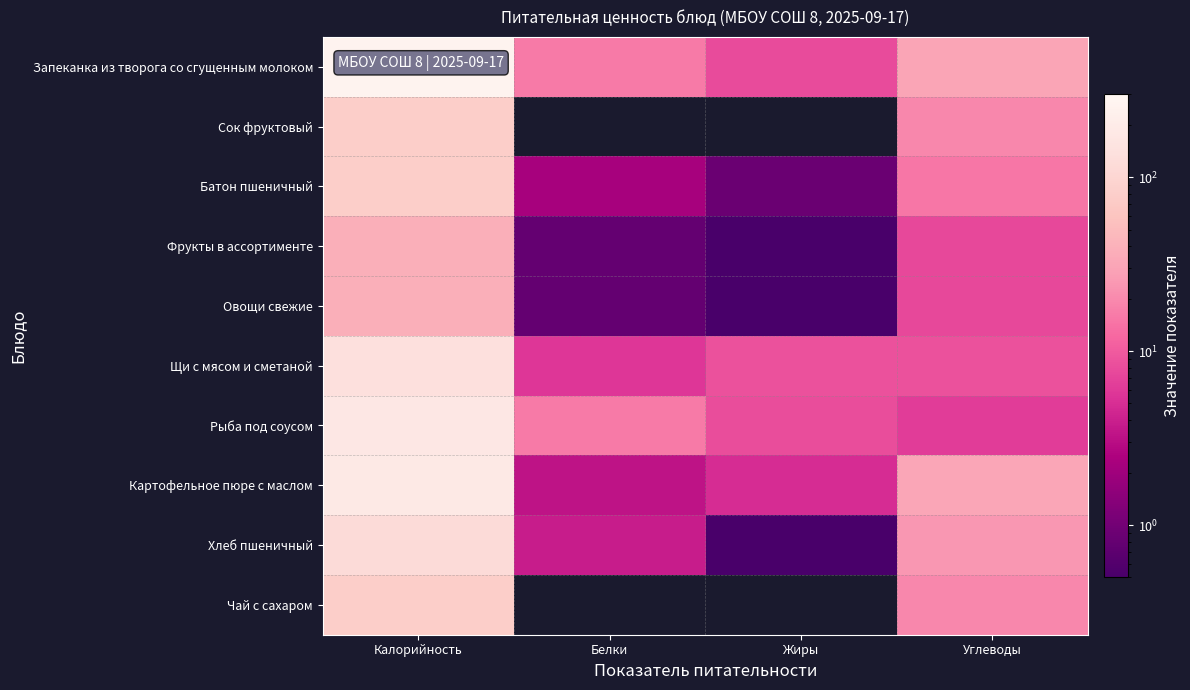

List the series in order of their peak value, highest first.

Запеканка из творога со сгущенным молоком, Картофельное пюре с маслом, Рыба под соусом, Щи с мясом и сметаной, Хлеб пшеничный, Батон пшеничный, Сок фруктовый, Чай с сахаром, Фрукты в ассортименте, Овощи свежие